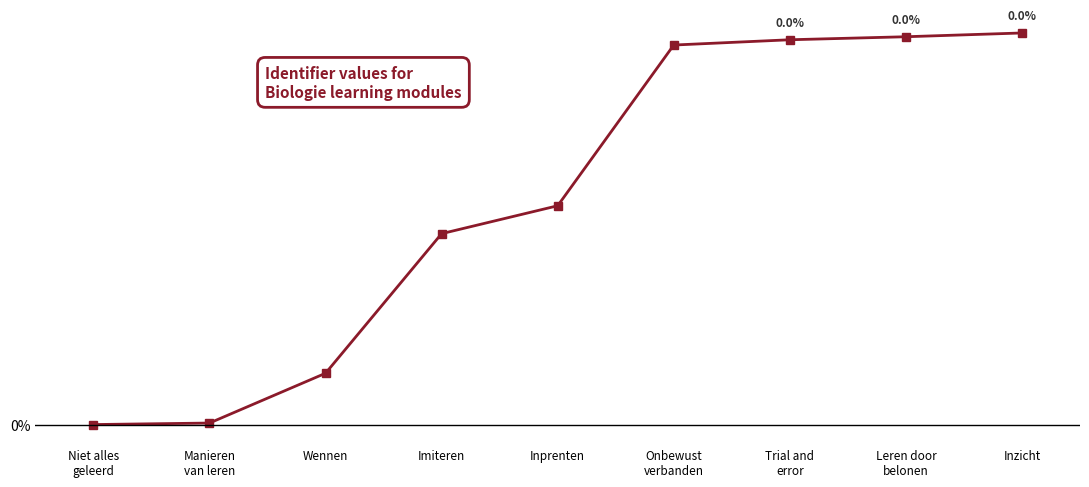

Does the chart have visible grid lines?

Yes